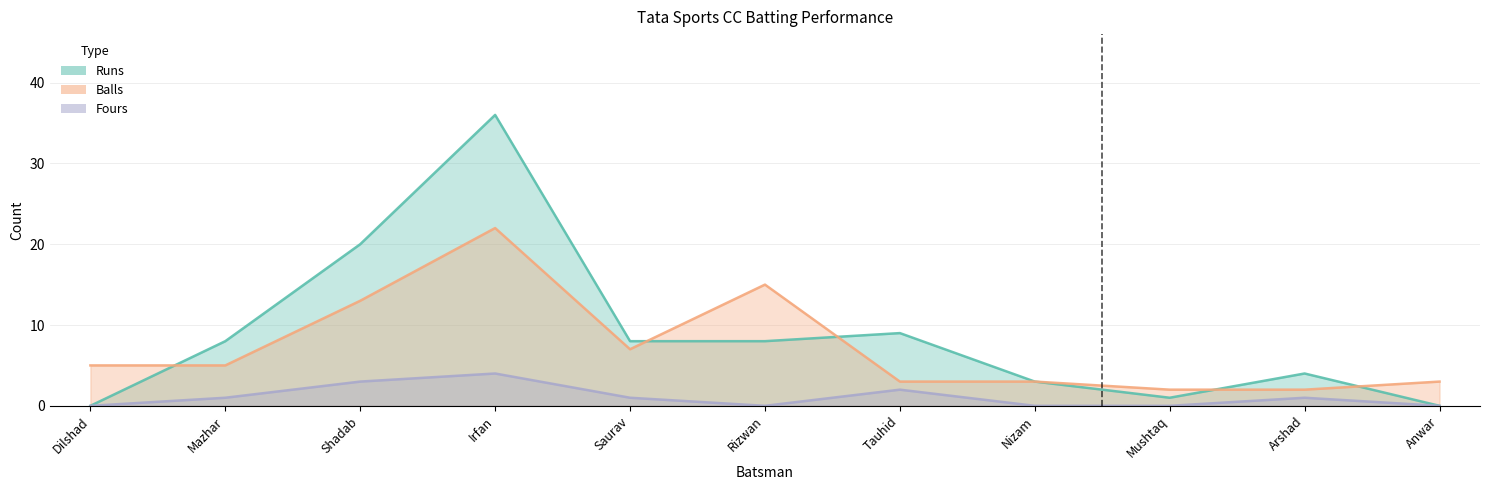

Rank the series at Shadab from lowest to highest value.

Fours, Balls, Runs